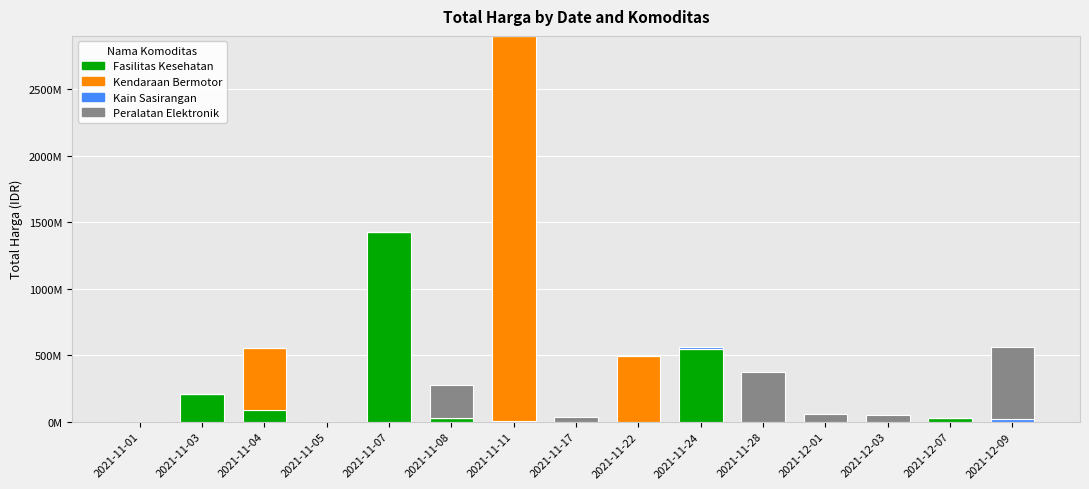

Does the chart contain stacked bars?

Yes